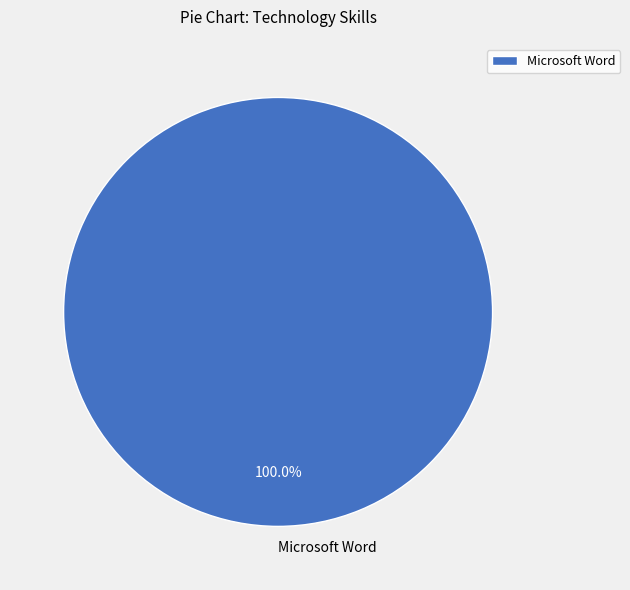

Count the number of slices in the pie.

1